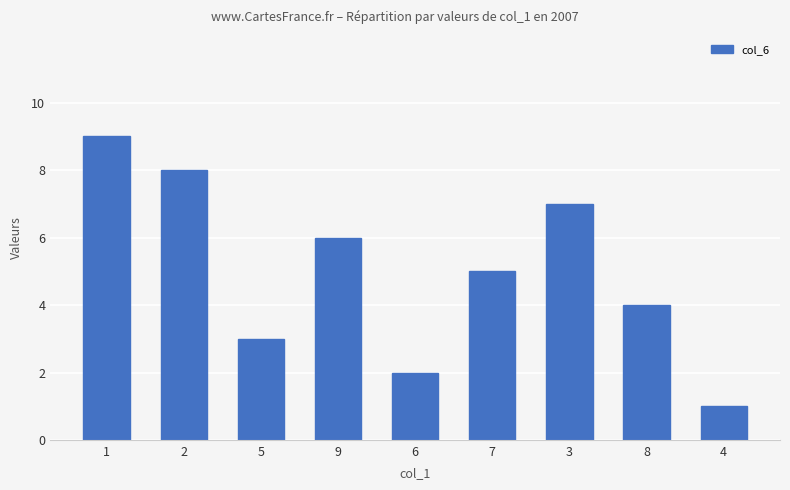

Approximately how many times larger is the value at 6 compared to 7?

0.4